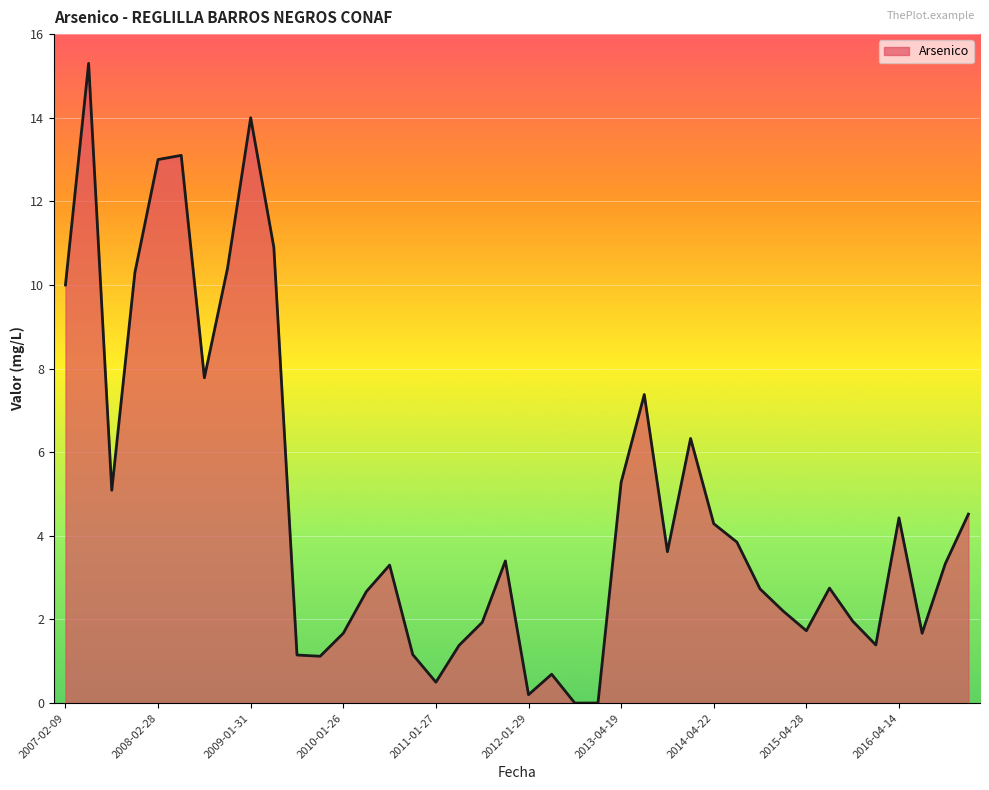

What is the difference between the maximum and minimum values?

15.3